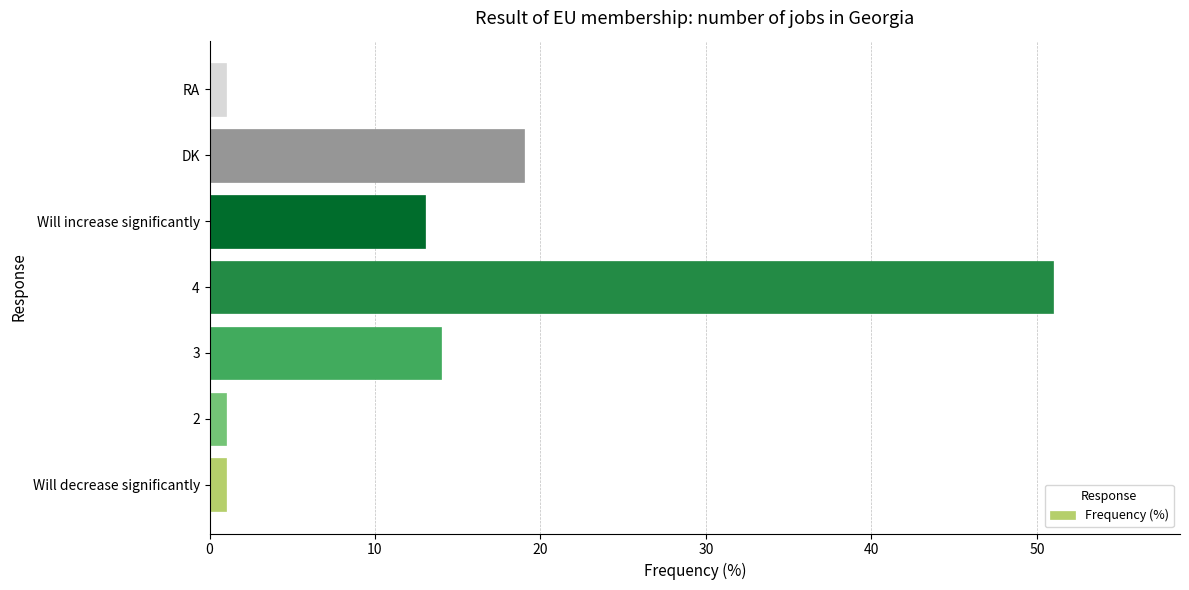

Where is the data nearest to the value 26?

DK